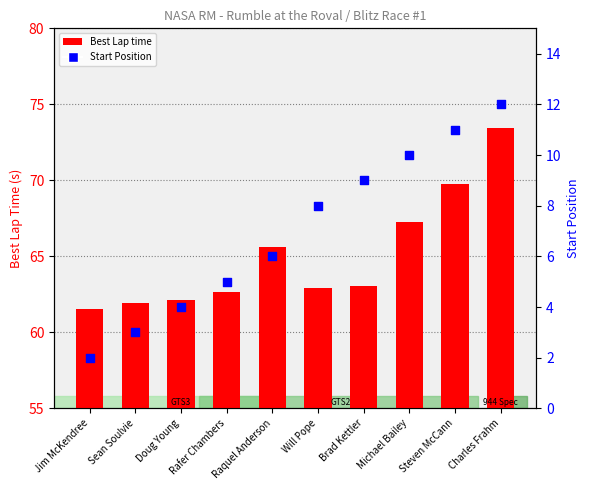

Which series has the largest total across all categories?

Best Lap time